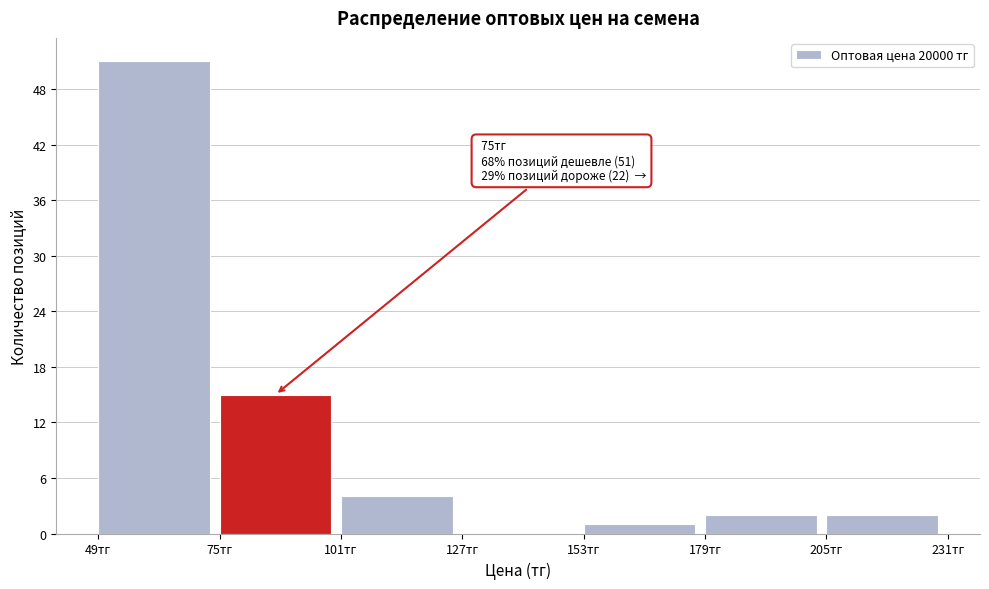

Over which range of the x-axis is the bar tallest?

49 to 75